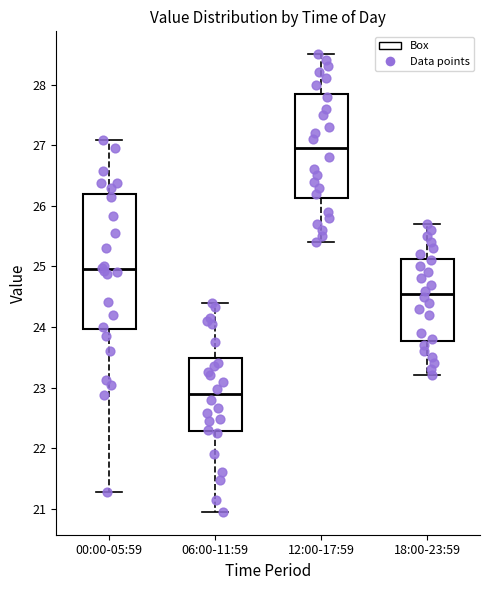

Which box has the highest median line?

12:00-17:59